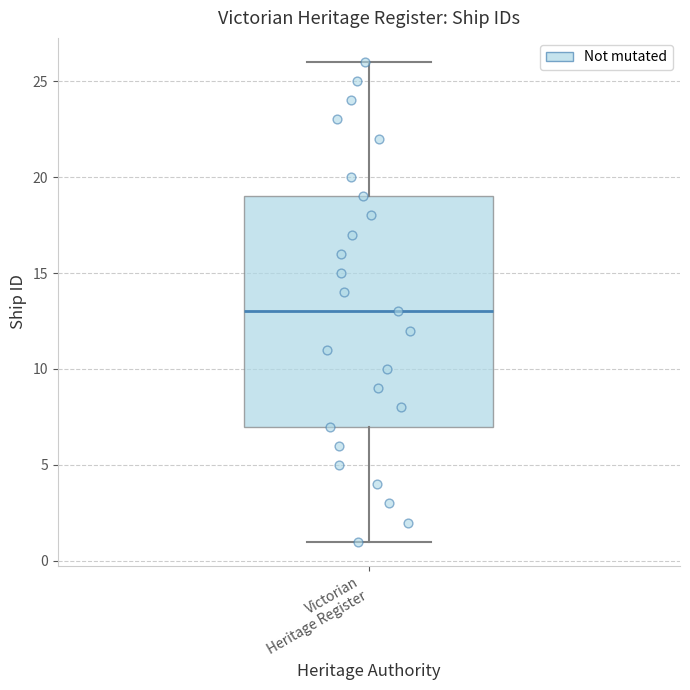

Read this box plot against the y-axis: the position of the median line, the range covered by the box, and the ends of both whiskers. The values are not printed on the chart, so give them approximately, as read against the axis.

median 13, box 7 to 19, whiskers 1 to 26